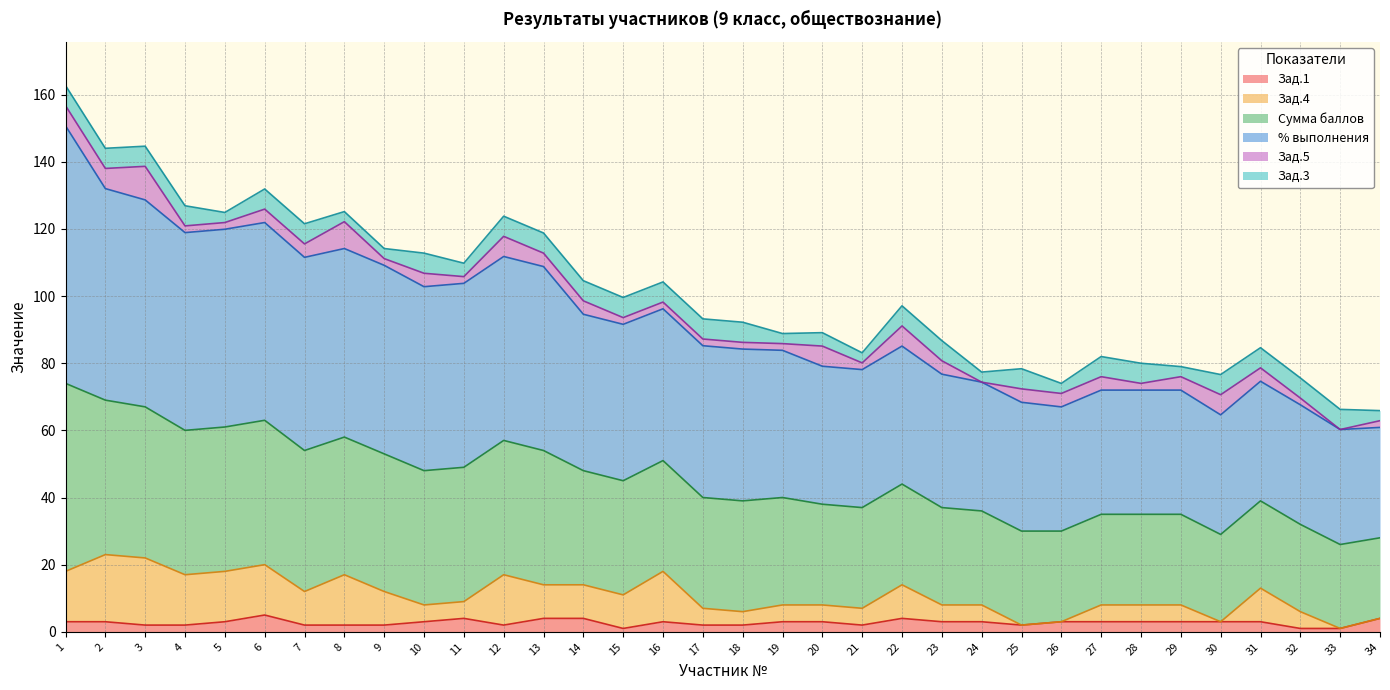

What is the smallest value displayed?

1.0